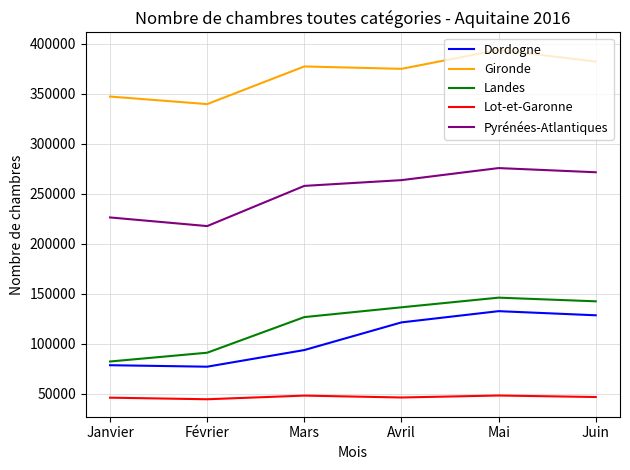

What is the sum of the Dordogne values at Mai and Avril?

254119